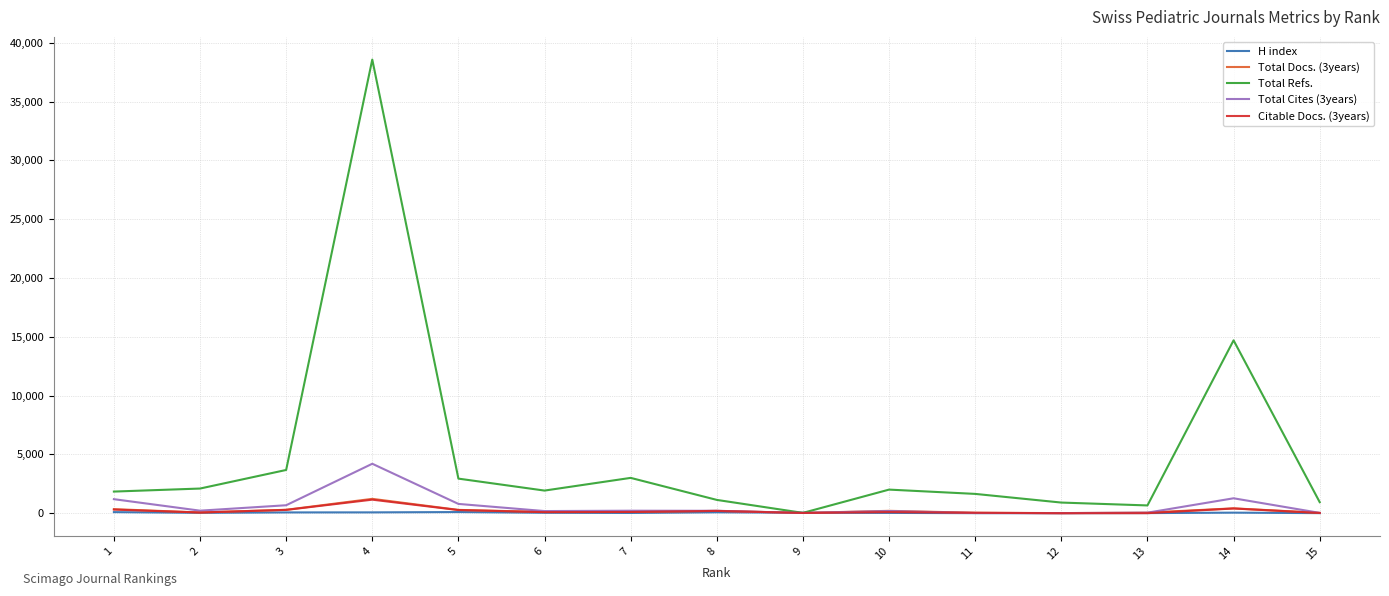

True or false: Citable Docs. (3years) has more than 2 interior local peaks.

True